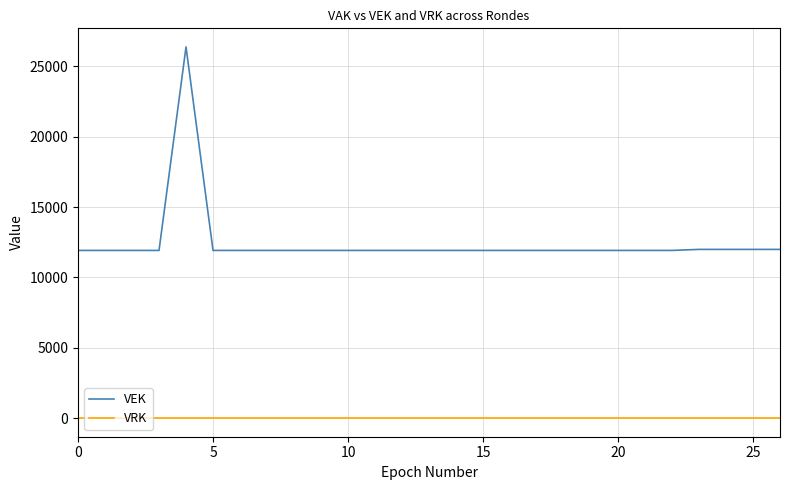

Count the number of categories in the chart.

27